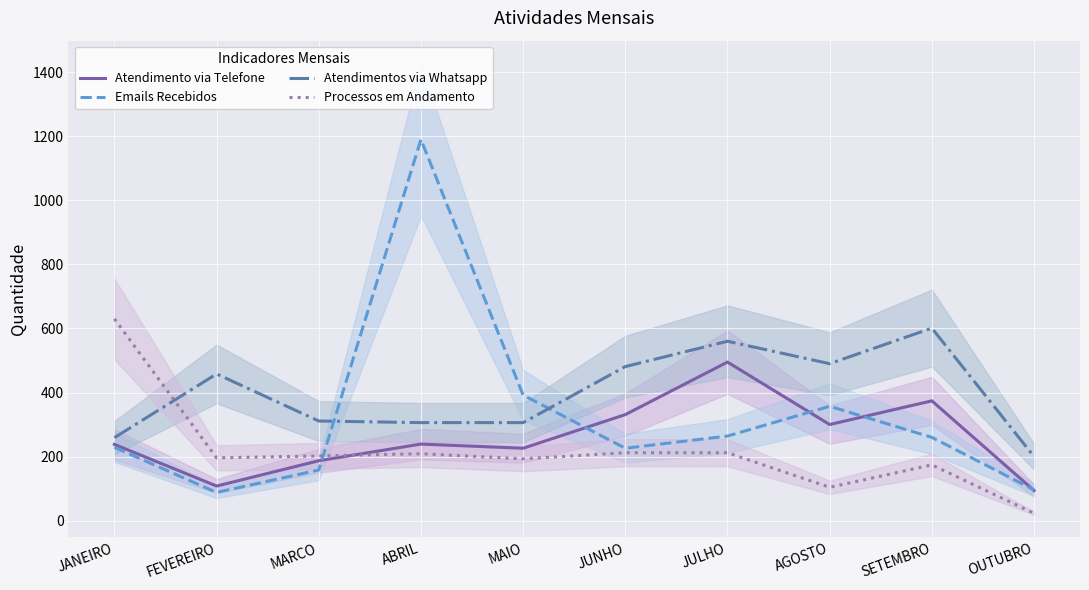

Reading left to right, extract all data points from this chart.

Atendimento via Telefone: 238	108	187	239	226	331	495	300	374	94
Emails Recebidos: 229	88	158	1190	392	226	264	357	260	96
Atendimentos via Whatsapp: 259	458	311	306	306	481	560	490	601	200
Processos em Andamento: 630	196	202	209	193	212	212	104	174	23